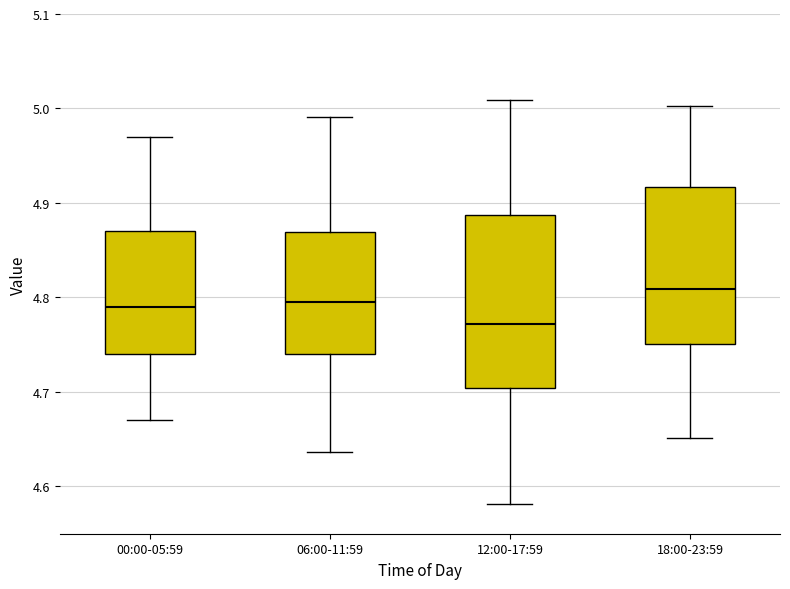

Reading left to right, read every box against the y-axis: the position of its median line, the range the box covers, and the ends of its whiskers. The values are not printed on the chart, so give them approximately, as read against the axis.

00:00-05:59: median 4.79, box 4.74 to 4.87, whiskers 4.67 to 4.97
06:00-11:59: median 4.79, box 4.74 to 4.87, whiskers 4.64 to 4.99
12:00-17:59: median 4.77, box 4.70 to 4.89, whiskers 4.58 to 5.01
18:00-23:59: median 4.81, box 4.75 to 4.92, whiskers 4.65 to 5.00